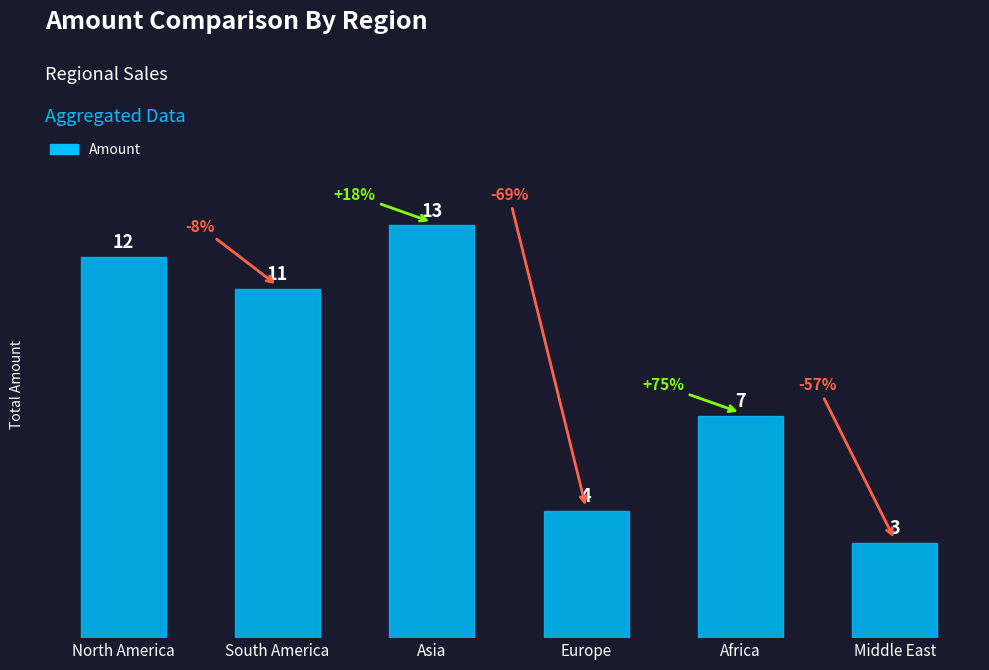

What is the difference between the second highest and second lowest values?

8